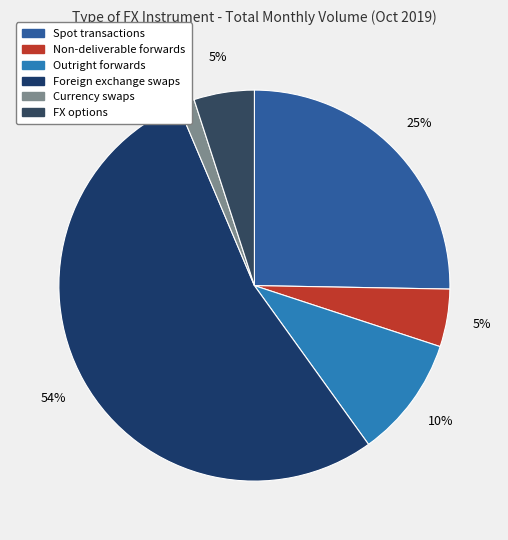

Is it true that Currency swaps is 11% of the pie?

False